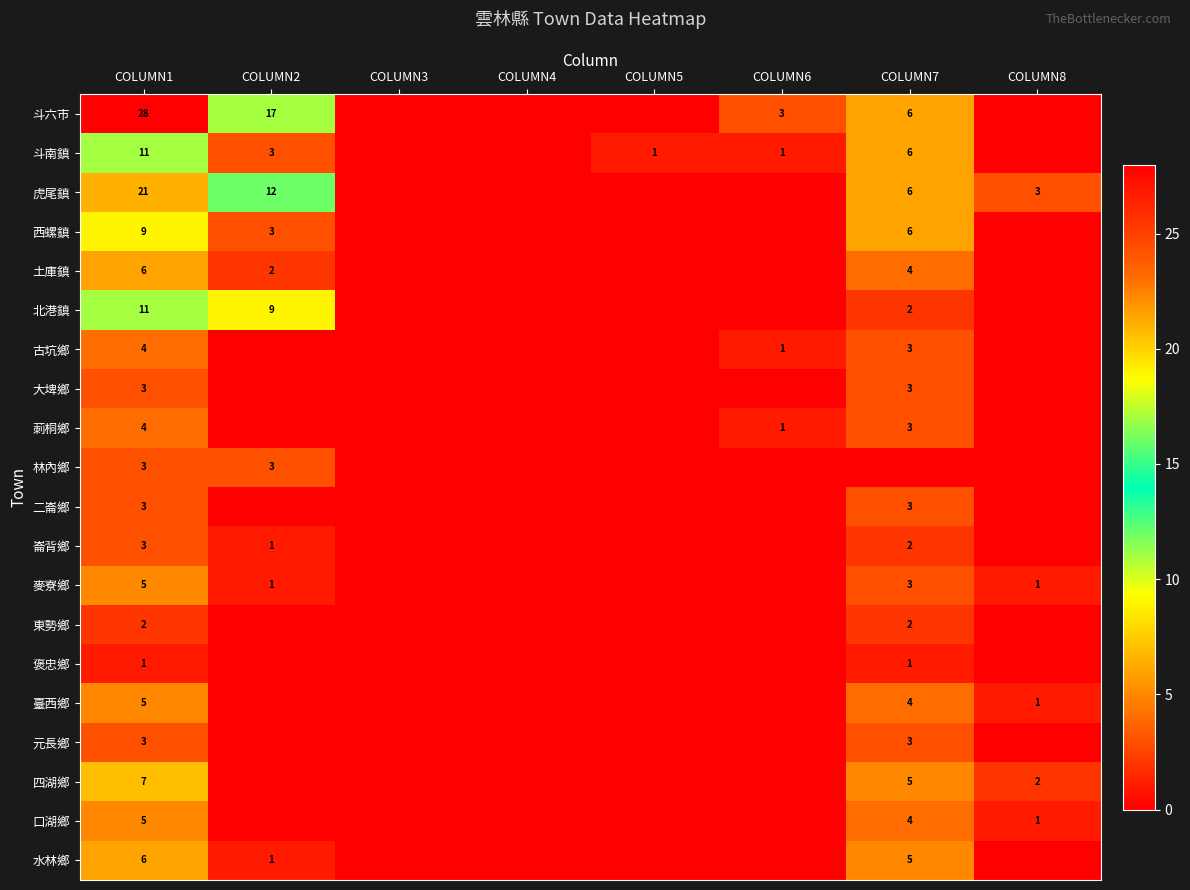

The 口湖鄉 series shows 3 at COLUMN1. True or false?

False